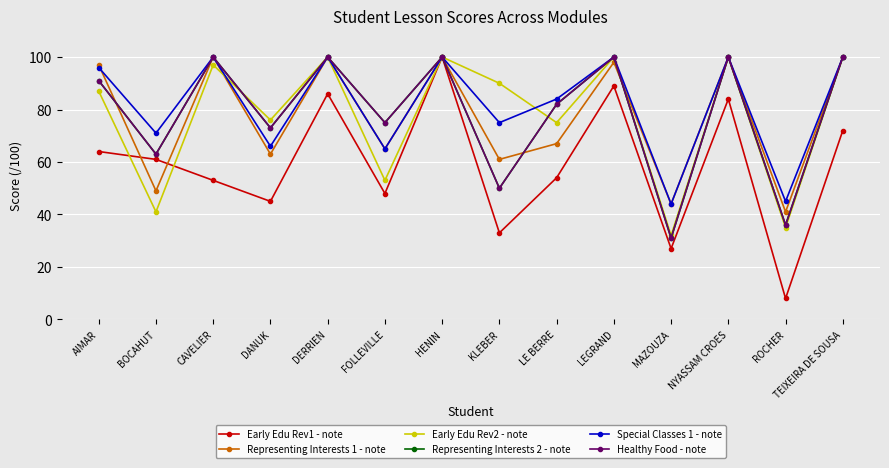

What is the difference between the second highest and minimum values in the Healthy Food - note series?

69